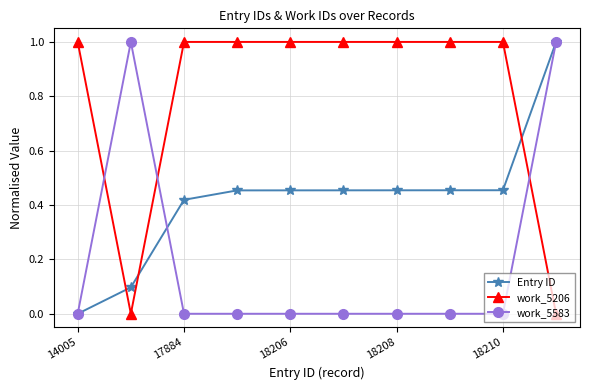

Which series has the largest total across all categories?

work_5206